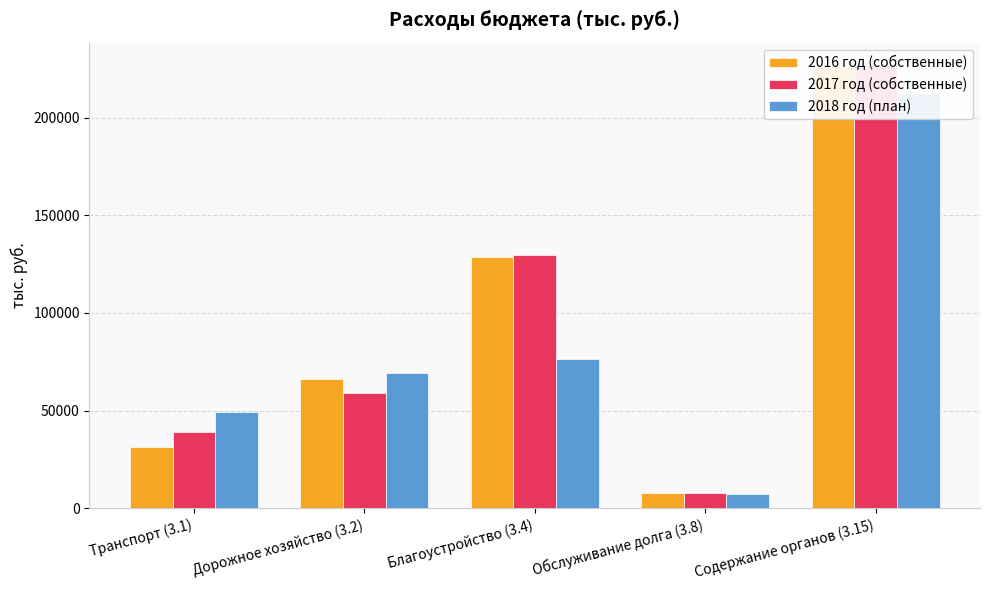

Rank the categories by 2017 год (собственные) value from highest to lowest.

Содержание органов (3.15), Благоустройство (3.4), Дорожное хозяйство (3.2), Транспорт (3.1), Обслуживание долга (3.8)